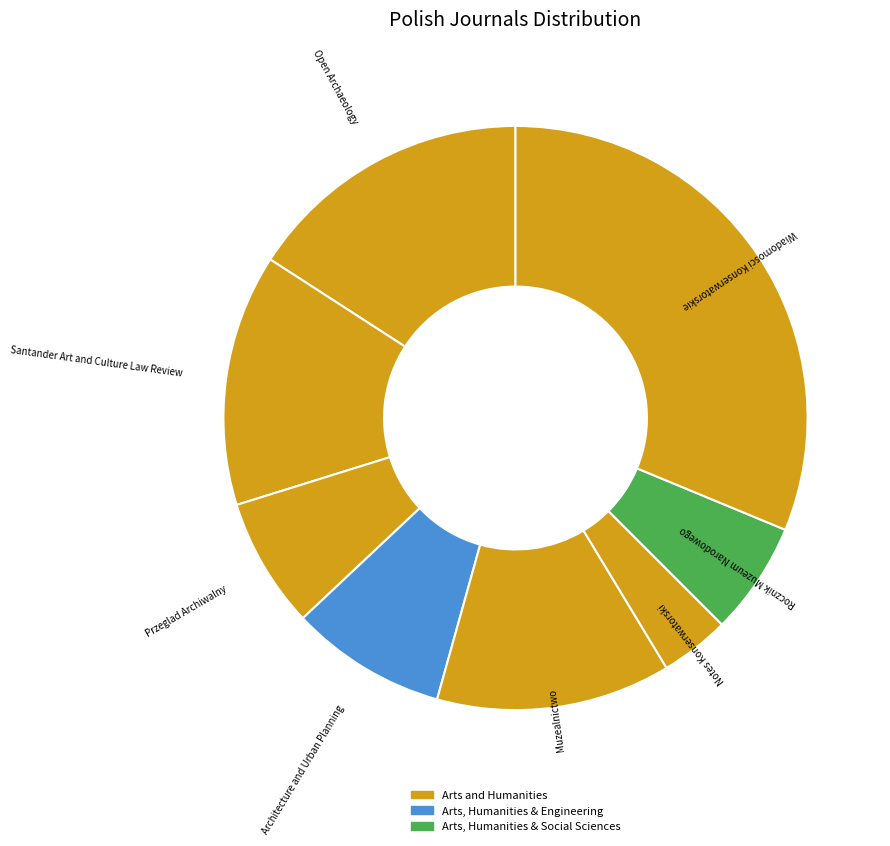

How many segments does this pie chart have?

8